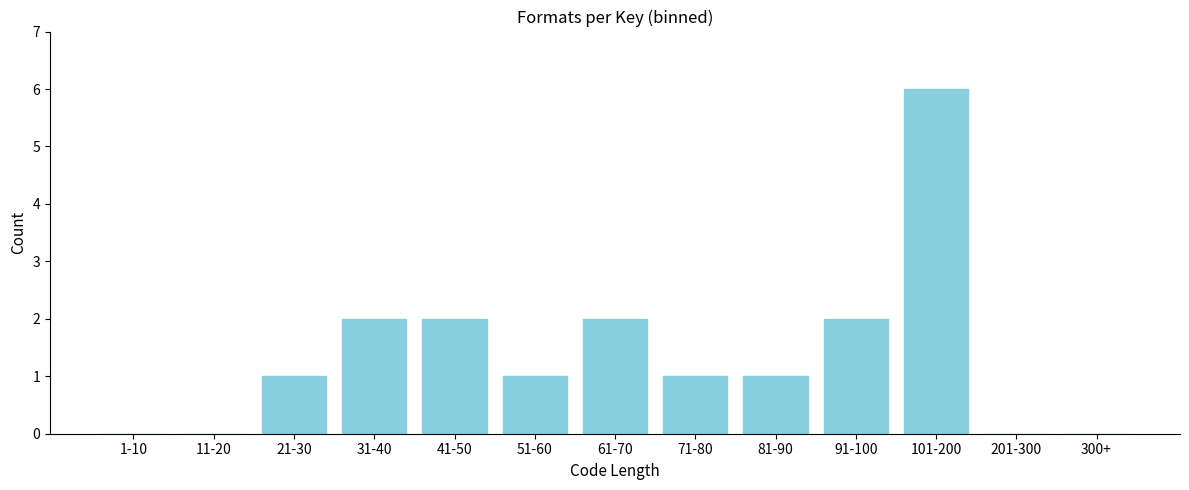

Reading left to right, list all the values displayed in this chart.

1-10=0	11-20=0	21-30=1	31-40=2	41-50=2	51-60=1	61-70=2	71-80=1	81-90=1	91-100=2	101-200=6	201-300=0	300+=0